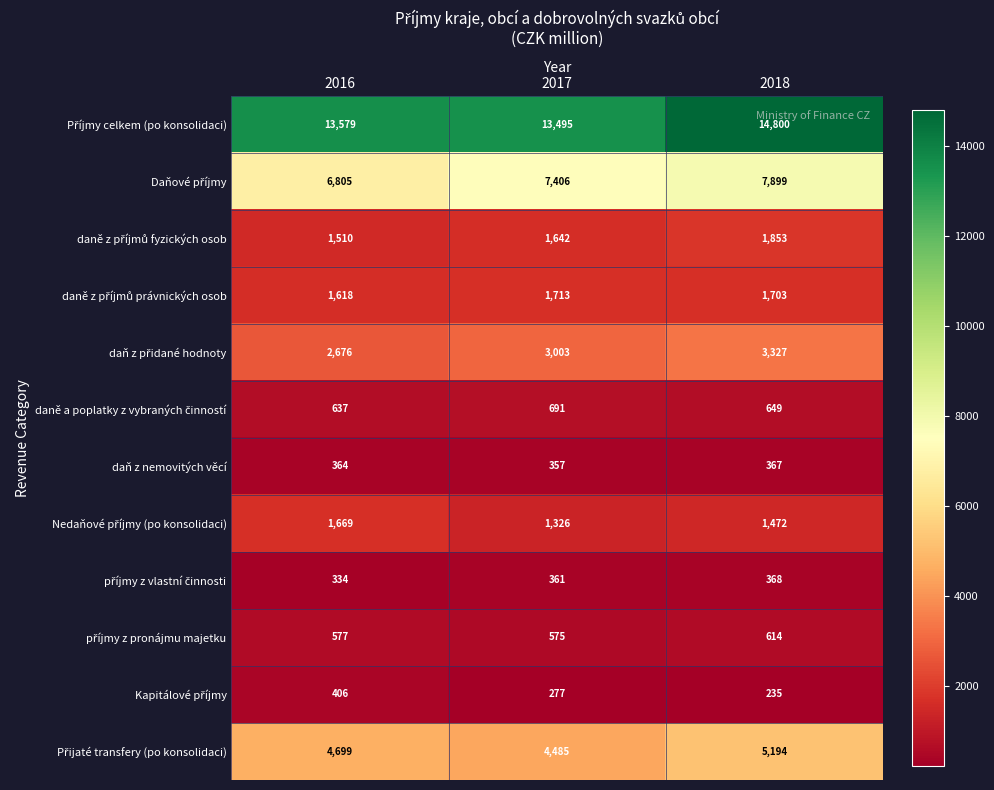

Which category has the lowest value across all series?

2018